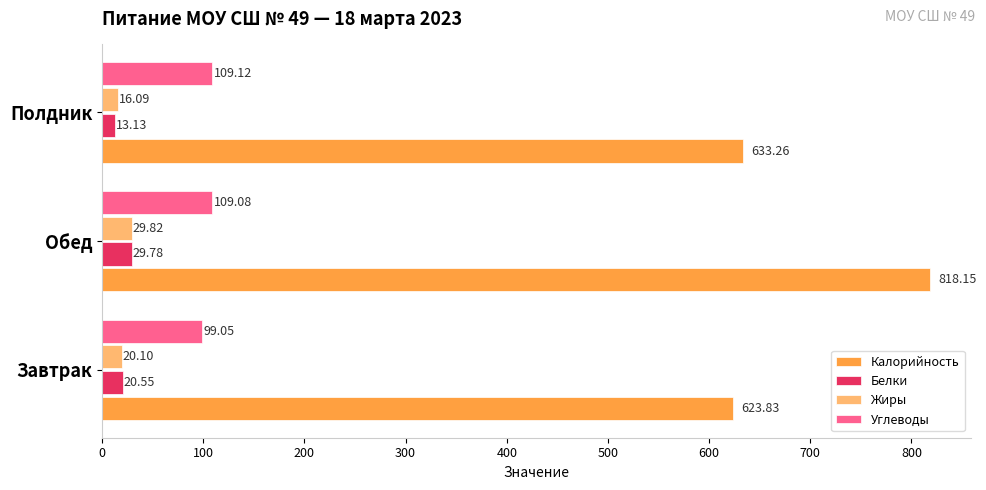

Count the number of categories in the chart.

3